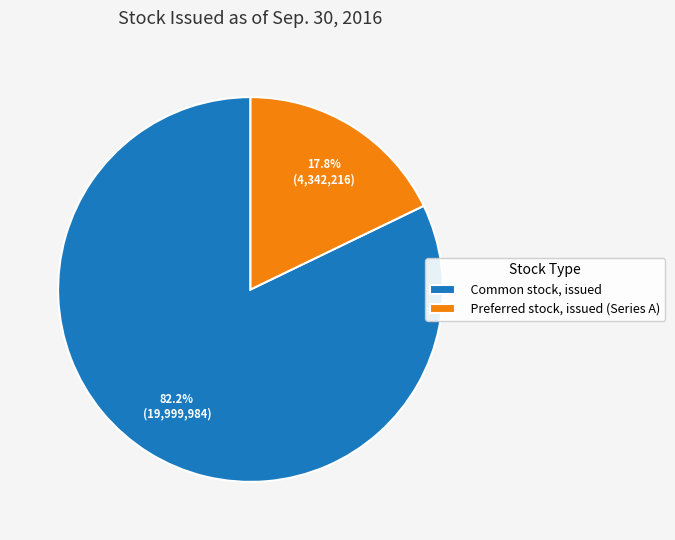

What portion of the pie excludes Preferred stock, issued (Series A)?

82.2%